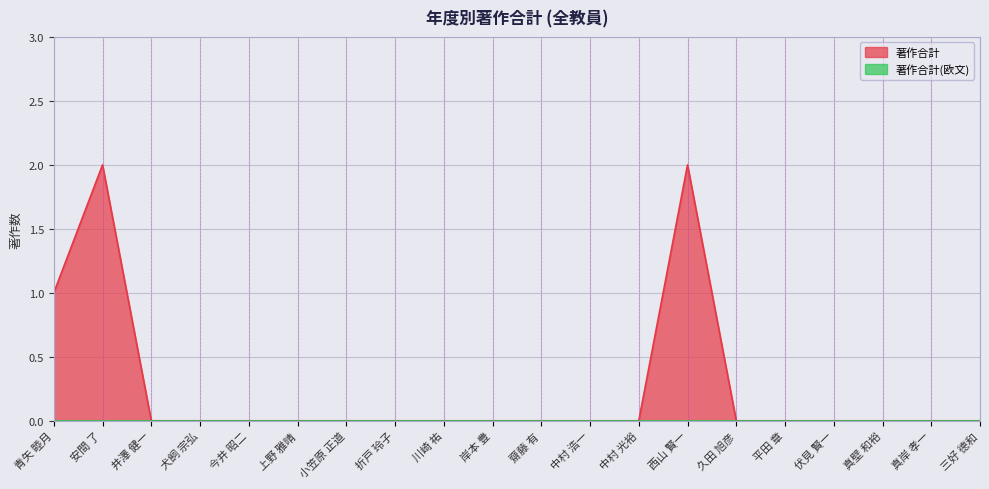

How many values are between 0 and 1?

18